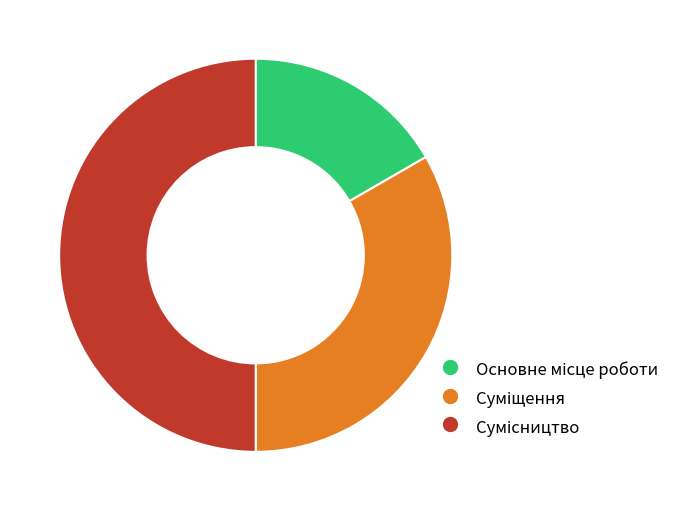

Is it true that Сумісництво is 58% of the pie?

False